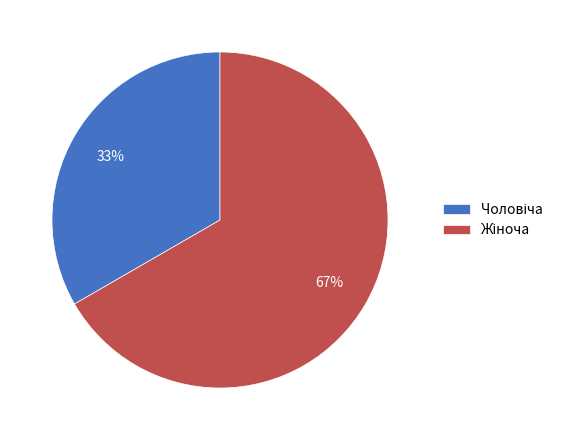

To the nearest percent, what is the average slice percentage?

50%